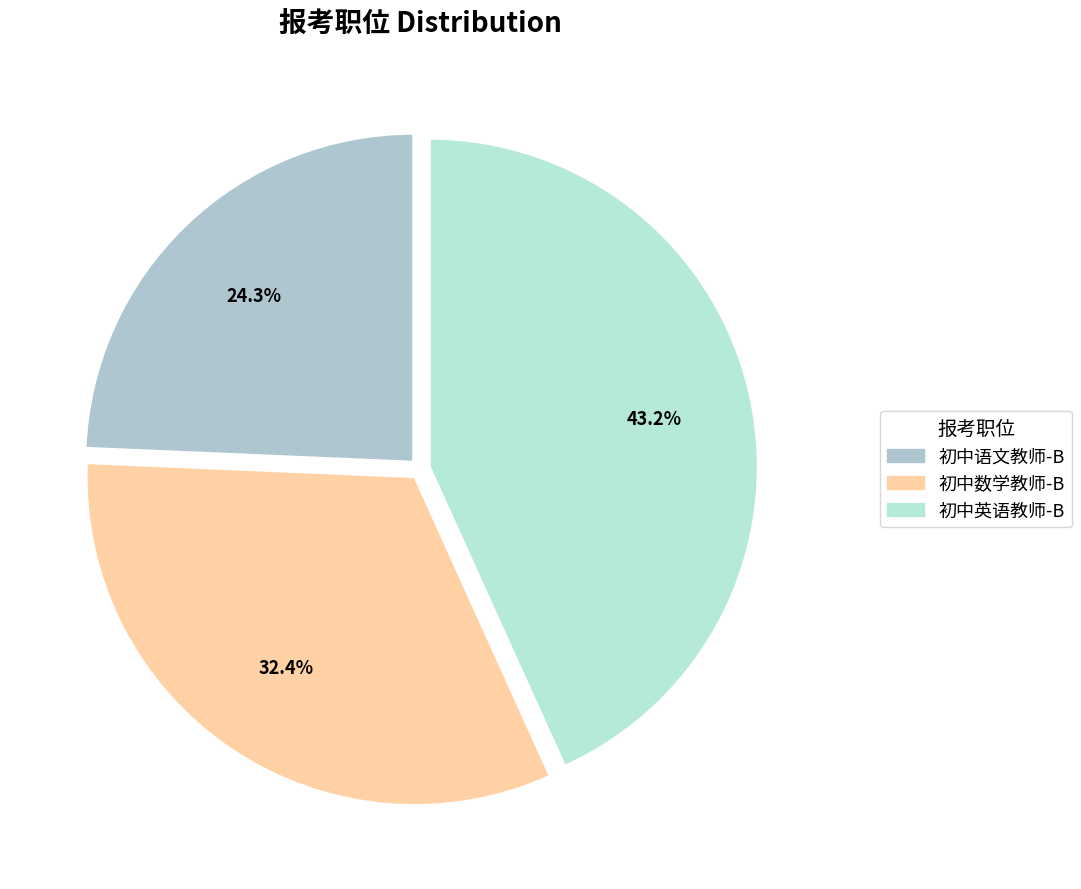

What is the smallest slice in the pie chart?

初中语文教师-B